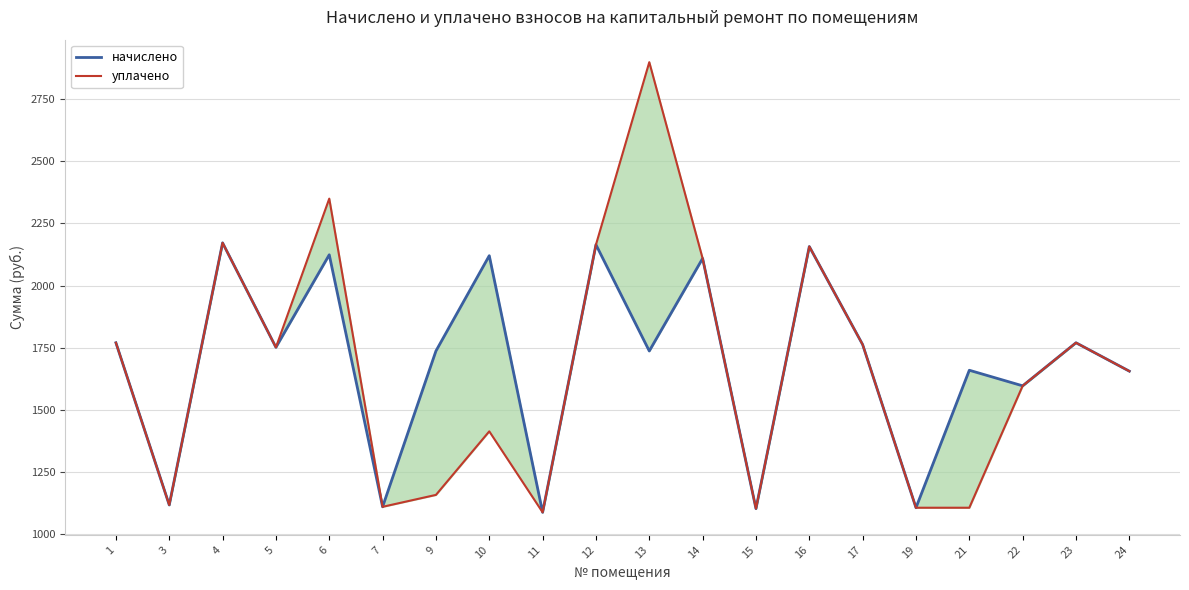

Reading left to right, extract all data points from this chart.

начислено: 1769.8	1117.2	2171.6	1751.3	2123.7	1109.8	1736.6	2120.0	1087.7	2164.3	1736.6	2109.0	1102.4	2156.9	1762.4	1106.1	1659.2	1596.5	1769.8	1655.5
уплачено: 1769.8	1117.2	2171.6	1751.3	2349.5	1109.8	1157.7	1413.4	1087.7	2164.3	2898.5	2109.0	1102.4	2156.9	1762.4	1106.1	1106.1	1596.5	1769.8	1655.5